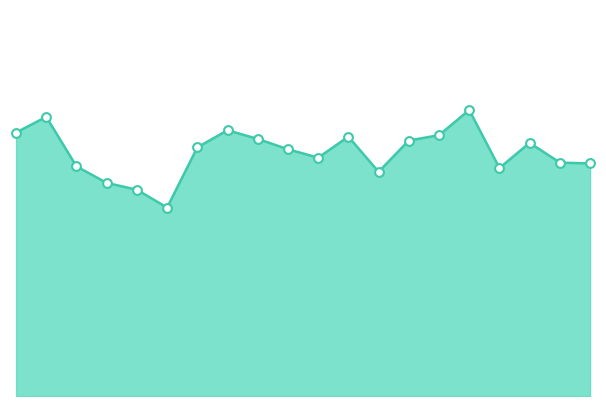

Is this an area chart (filled region under the line)?

Yes